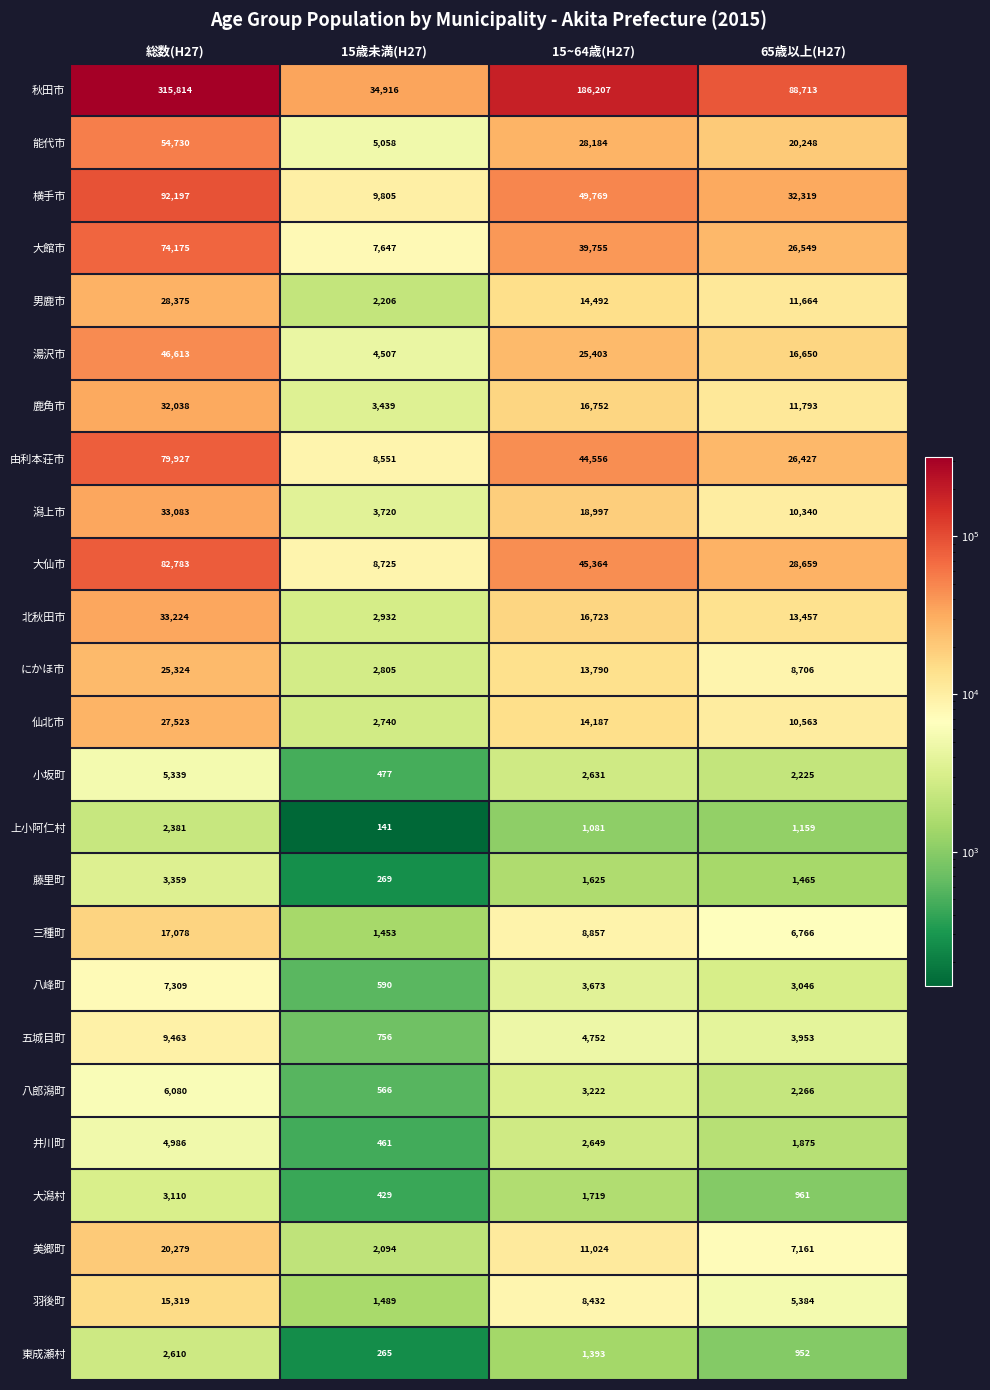

At which label is 八郎潟町 closest to 3323?

15~64歳(H27)